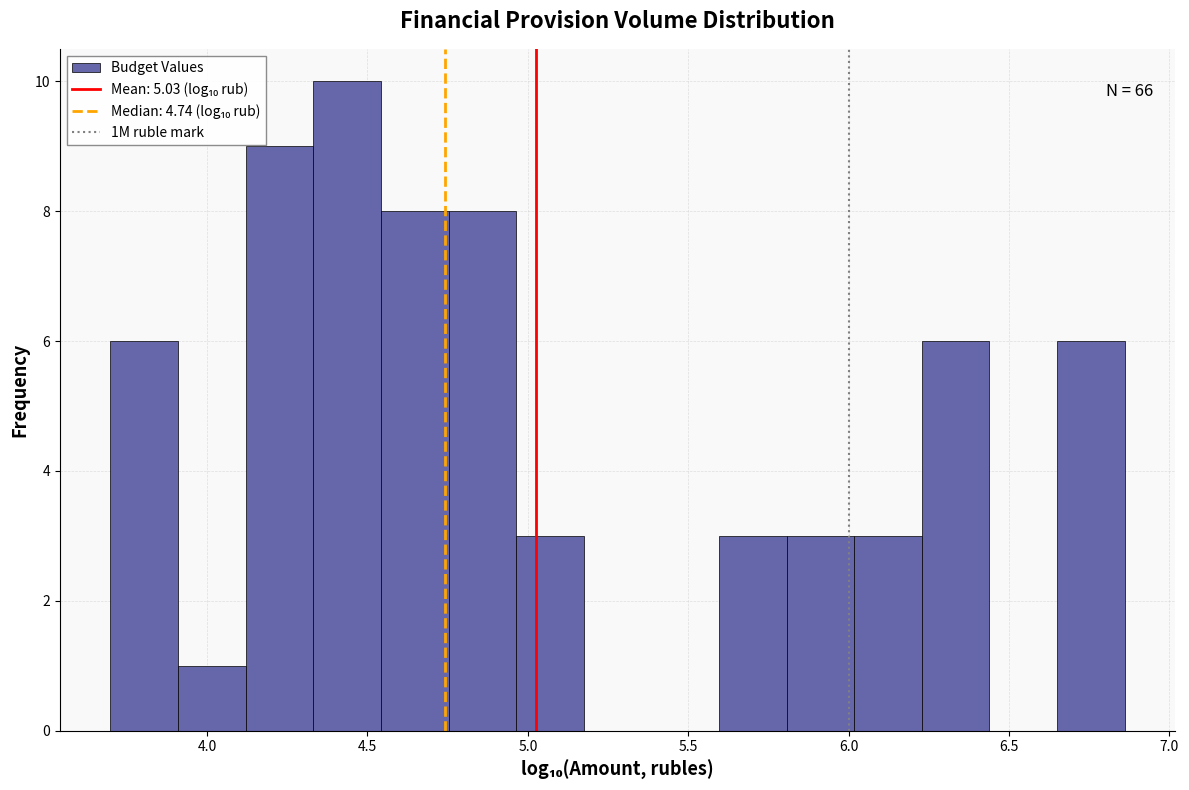

Over which range of the x-axis is the bar tallest?

4.35 to 4.55